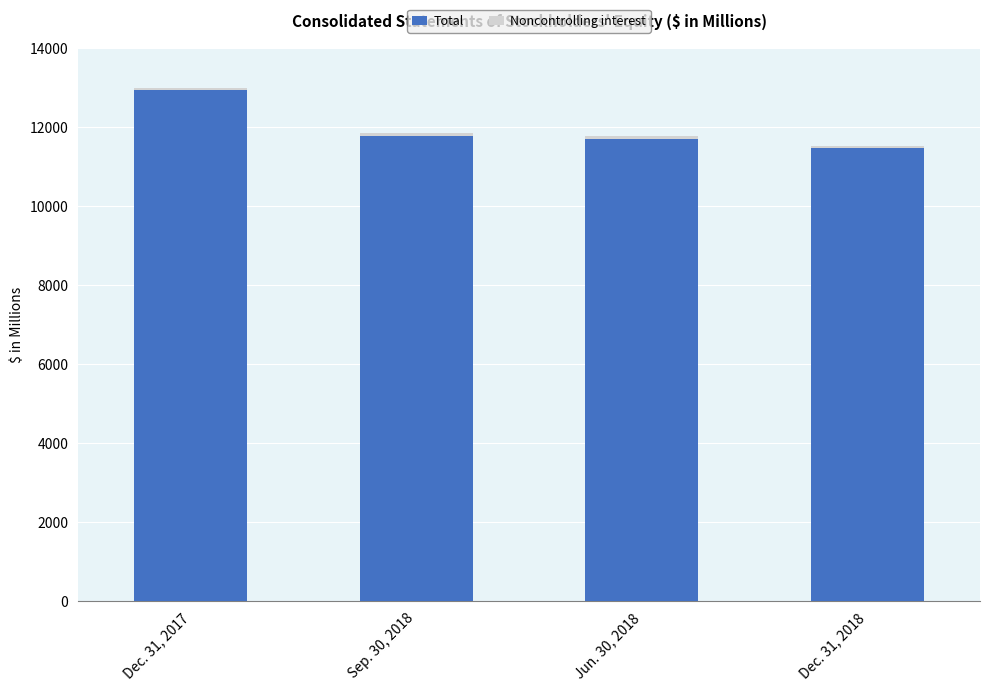

What is the highest value of the Total series?

12921.9